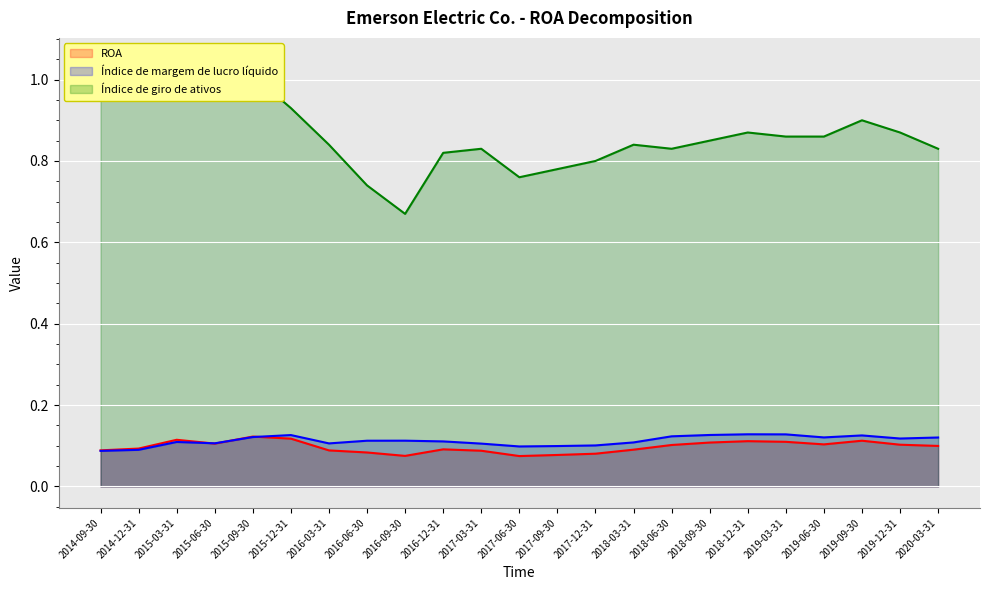

What position from the right is 2018-03-31?

9